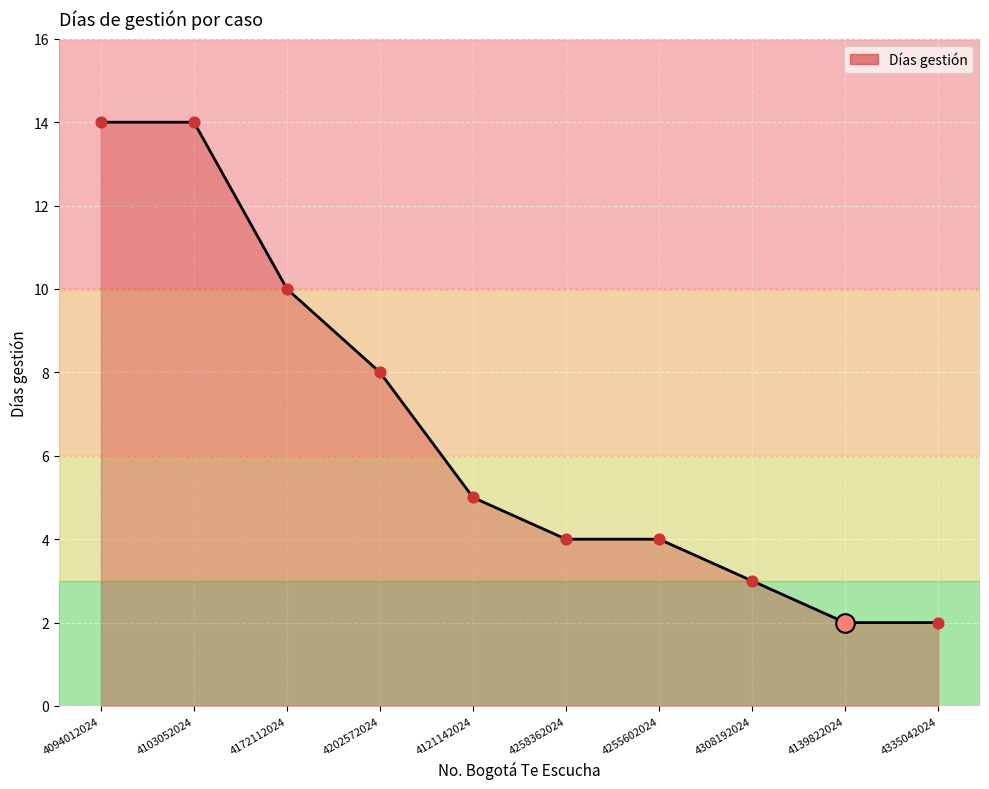

What is the change in value from 4094012024 to 4121142024?

-9